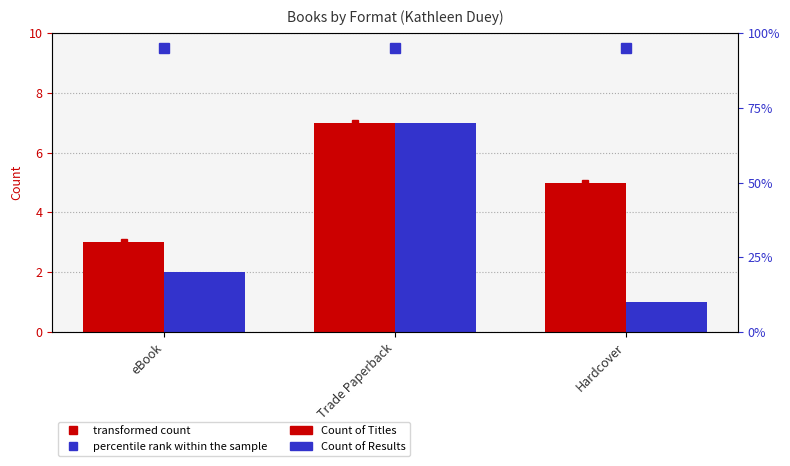

At which label is Count of Results closest to 4?

eBook